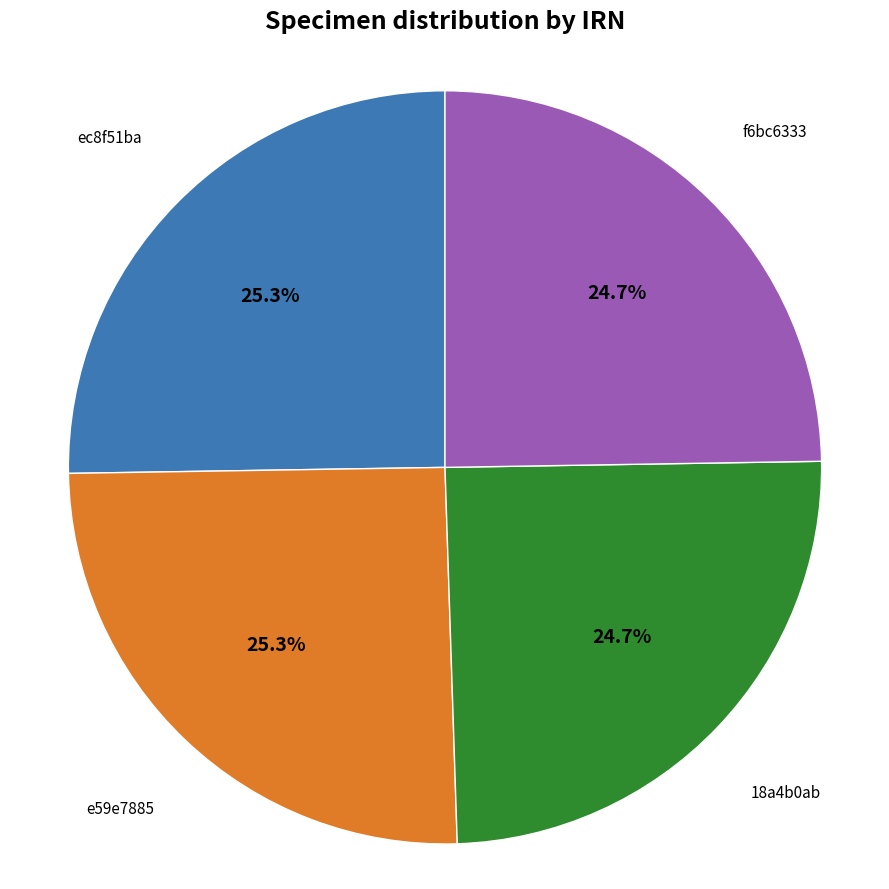

Is there a majority slice in this chart?

No